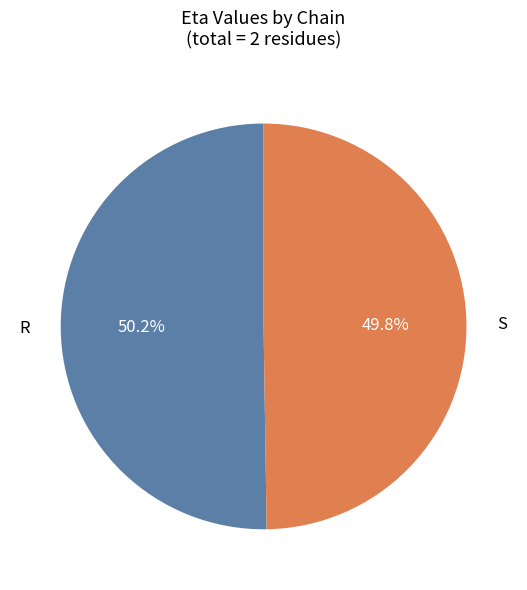

Is the sum of R and S greater than half?

Yes